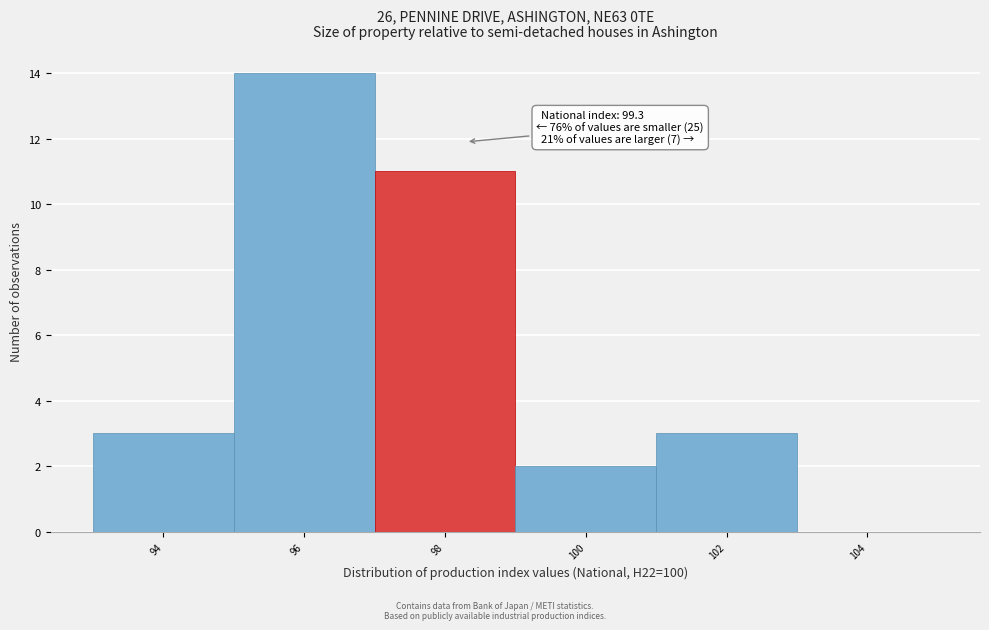

Reading left to right, extract all data points from this chart.

94=3	96=14	98=11	100=2	102=3	104=0